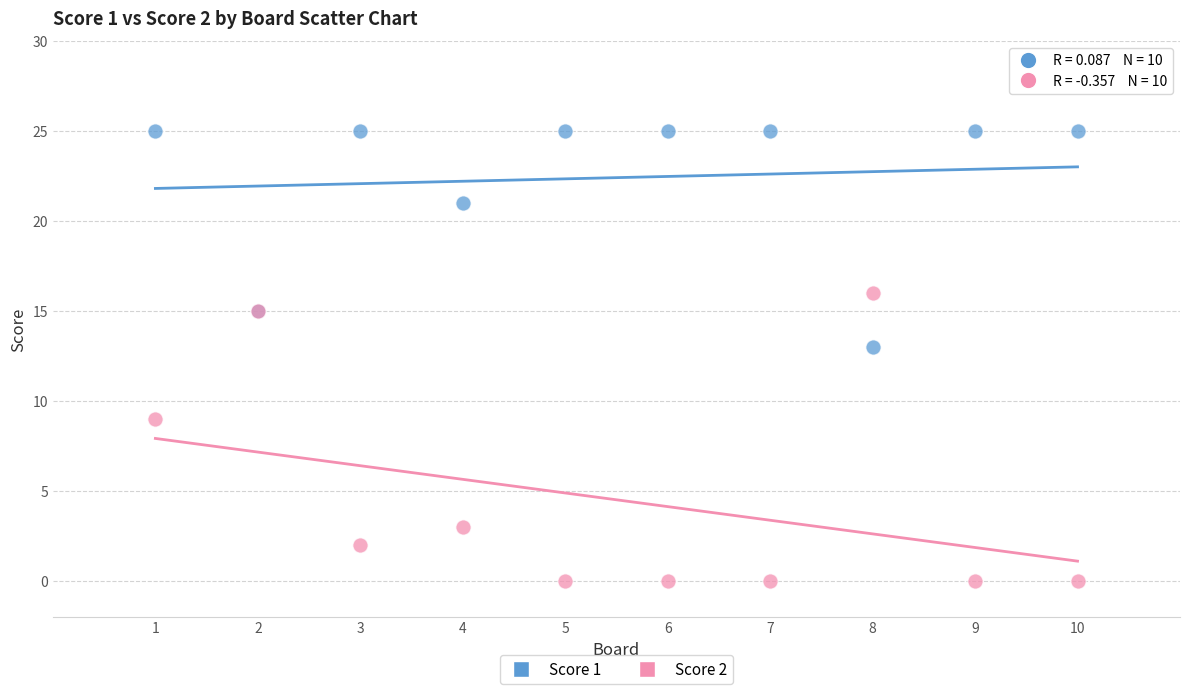

Which series has the largest Y range (max minus min)?

Score 2